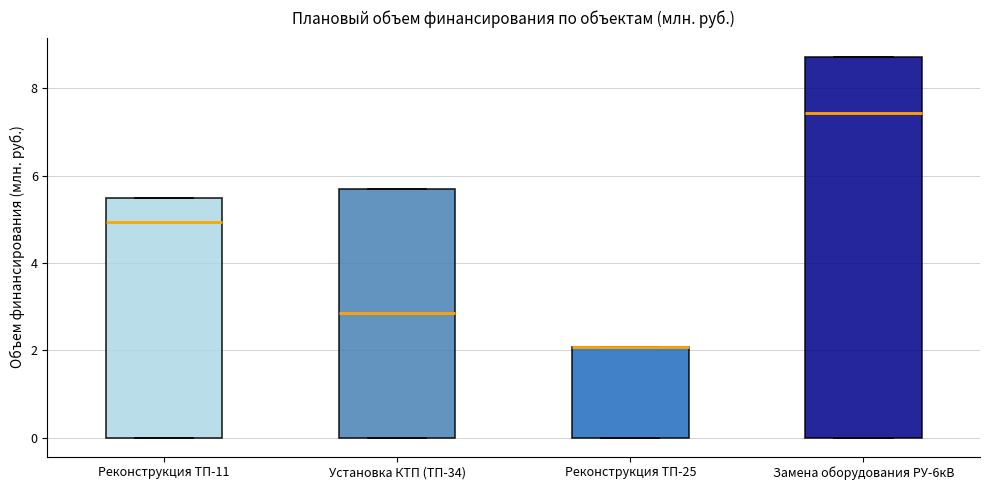

Where does the median line of the box for Установка КТП (ТП-34) sit on the y-axis? The values are not printed on the chart, so give them approximately, as read against the axis.

2.8